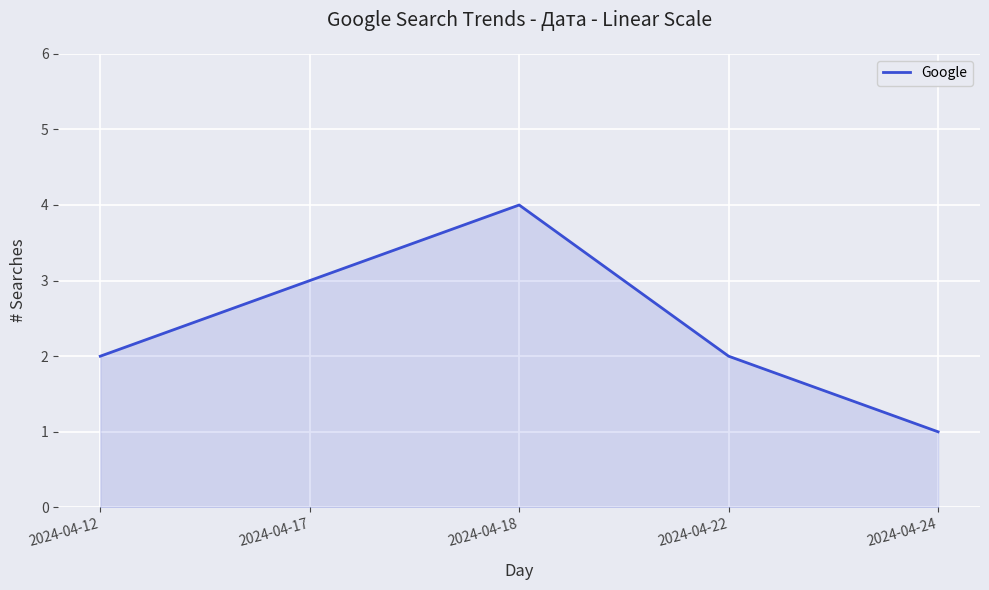

What is the approximate value at 2024-04-17?

3